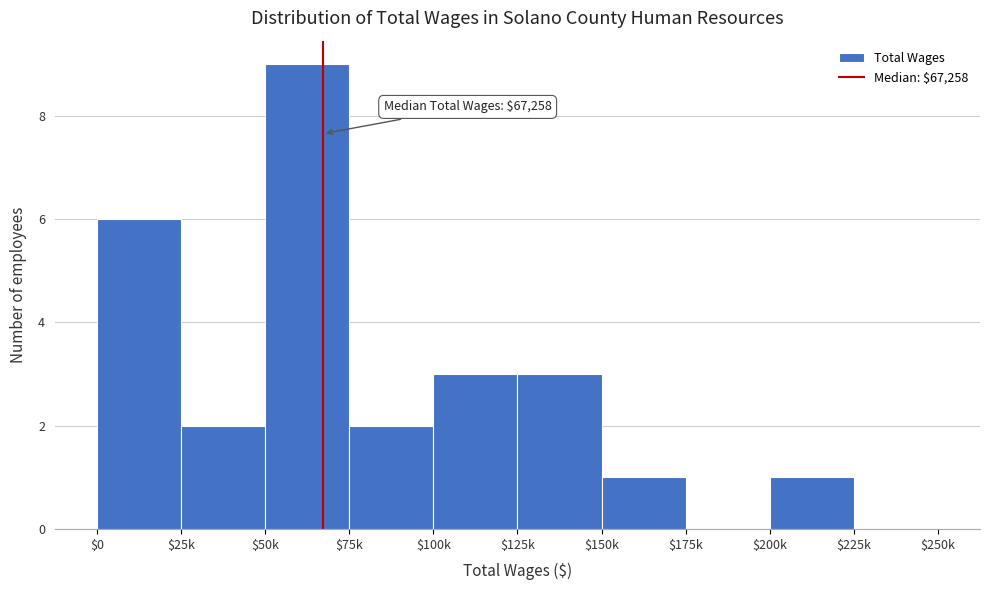

True or false: the data shows 3 at $125k.

True